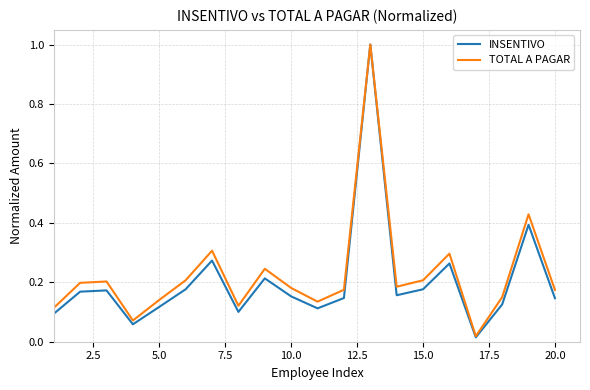

How many interior local peaks does the TOTAL A PAGAR series have?

6